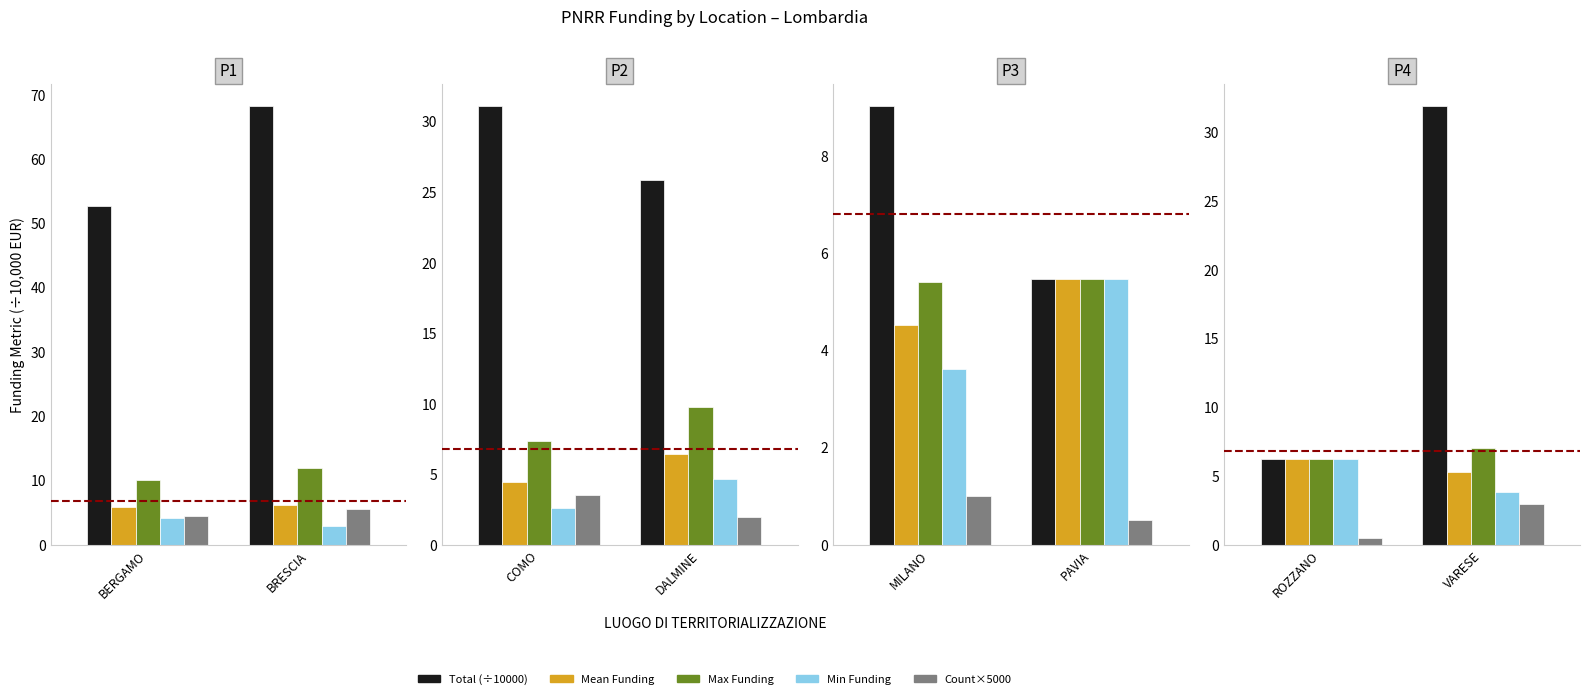

Rank the series at BRESCIA from highest to lowest value.

Total (÷10000), Max Funding, Mean Funding, Count×5000, Min Funding